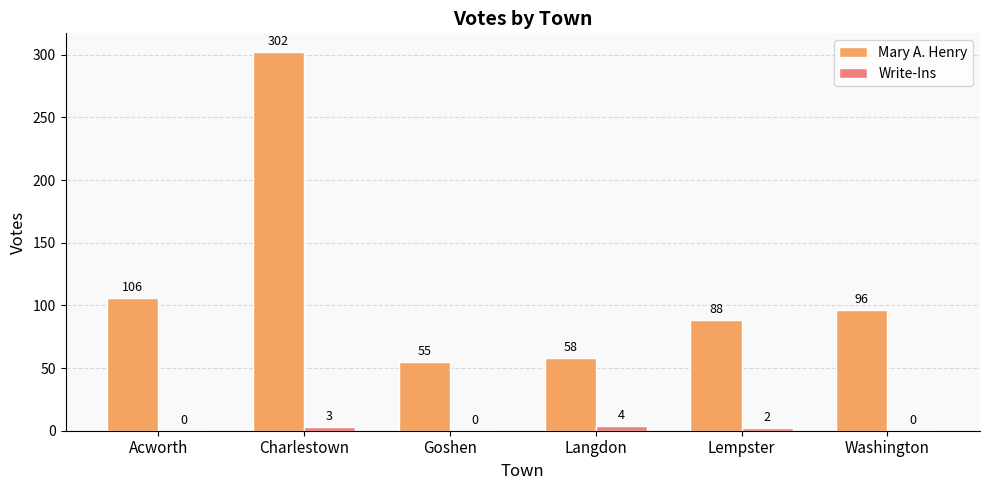

The Mary A. Henry series shows 50 at Washington. True or false?

False